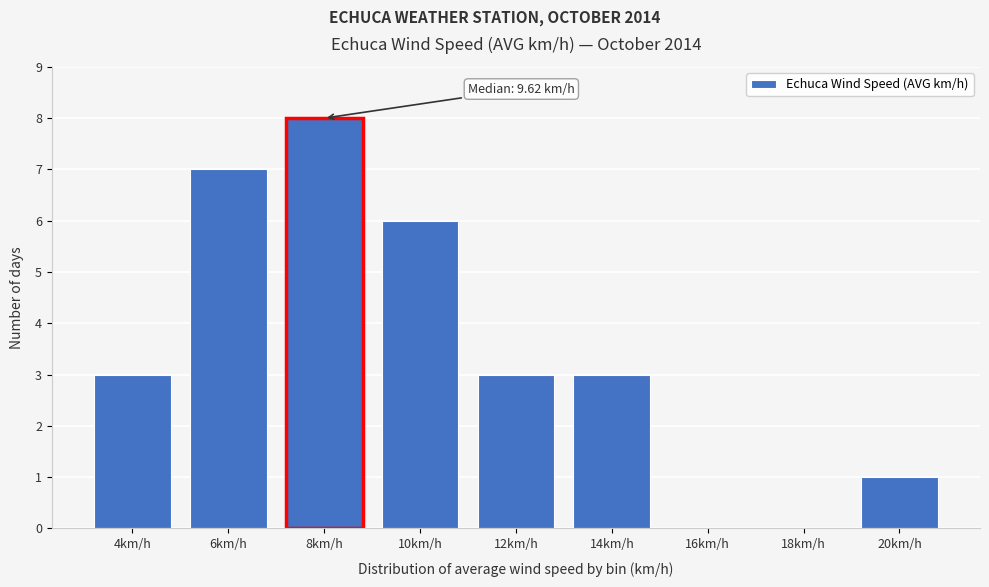

Reading left to right, what are all the values shown in this chart?

4km/h=3	6km/h=7	8km/h=8	10km/h=6	12km/h=3	14km/h=3	16km/h=0	18km/h=0	20km/h=1